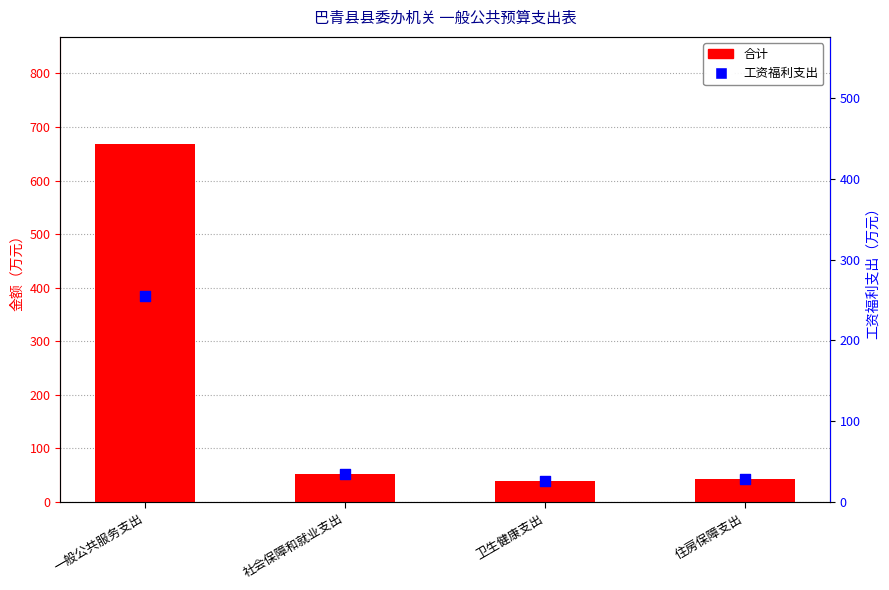

At which category is the sum across all series the highest?

一般公共服务支出